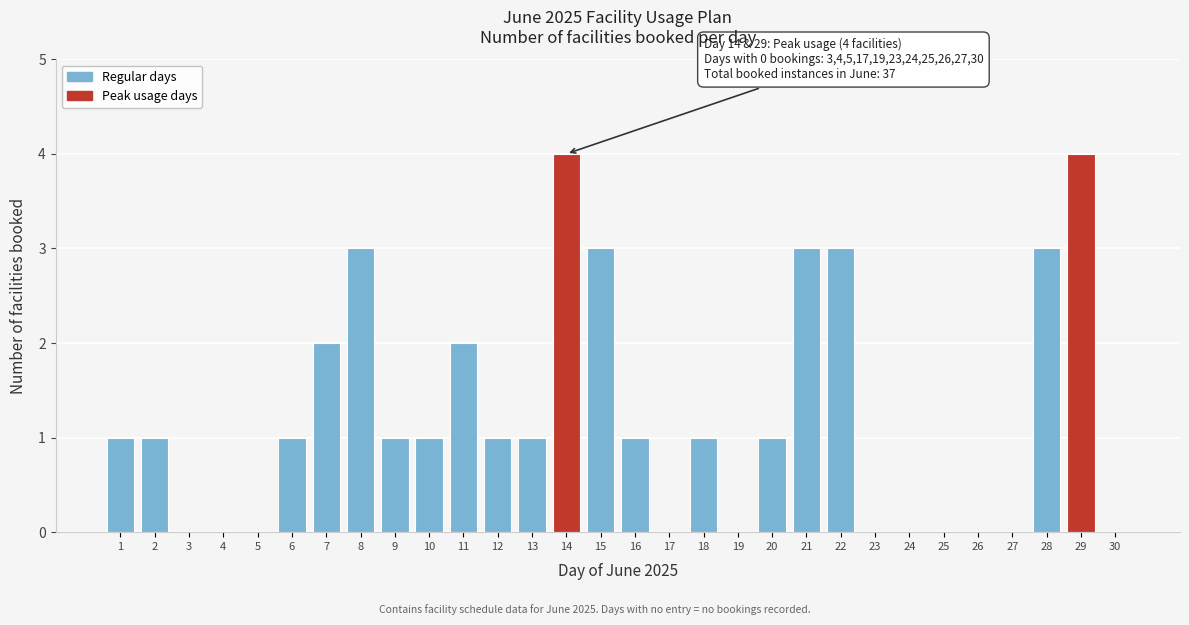

Reading right to left, list all the values displayed in this chart.

30=0	29=4	28=3	27=0	26=0	25=0	24=0	23=0	22=3	21=3	20=1	19=0	18=1	17=0	16=1	15=3	14=4	13=1	12=1	11=2	10=1	9=1	8=3	7=2	6=1	5=0	4=0	3=0	2=1	1=1